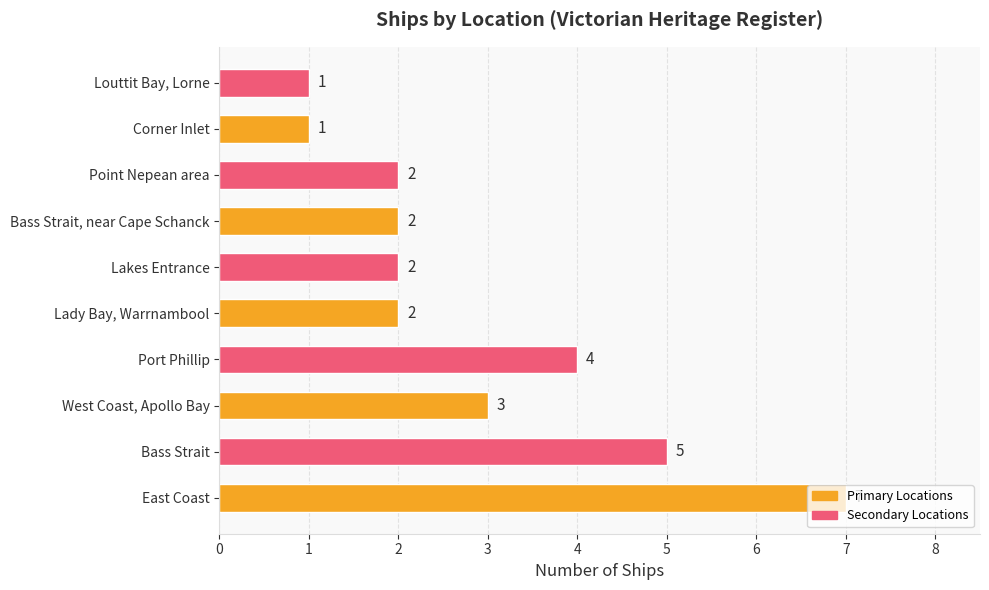

The chart shows a value of 3 at West Coast, Apollo Bay. True or false?

True